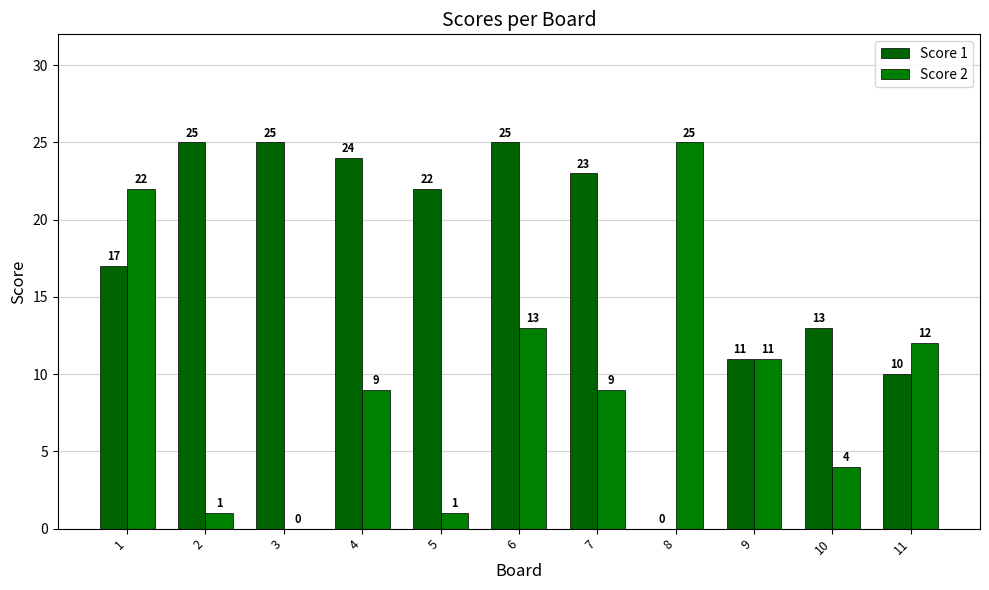

List the series in order of their peak value, highest first.

Score 1, Score 2